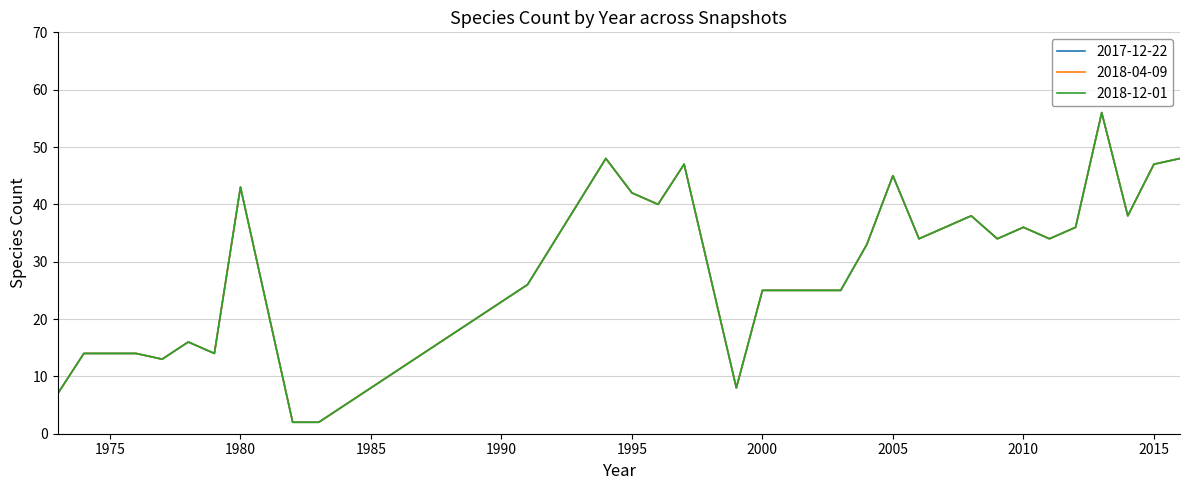

At which label does 2018-12-01 reach its minimum?

1982